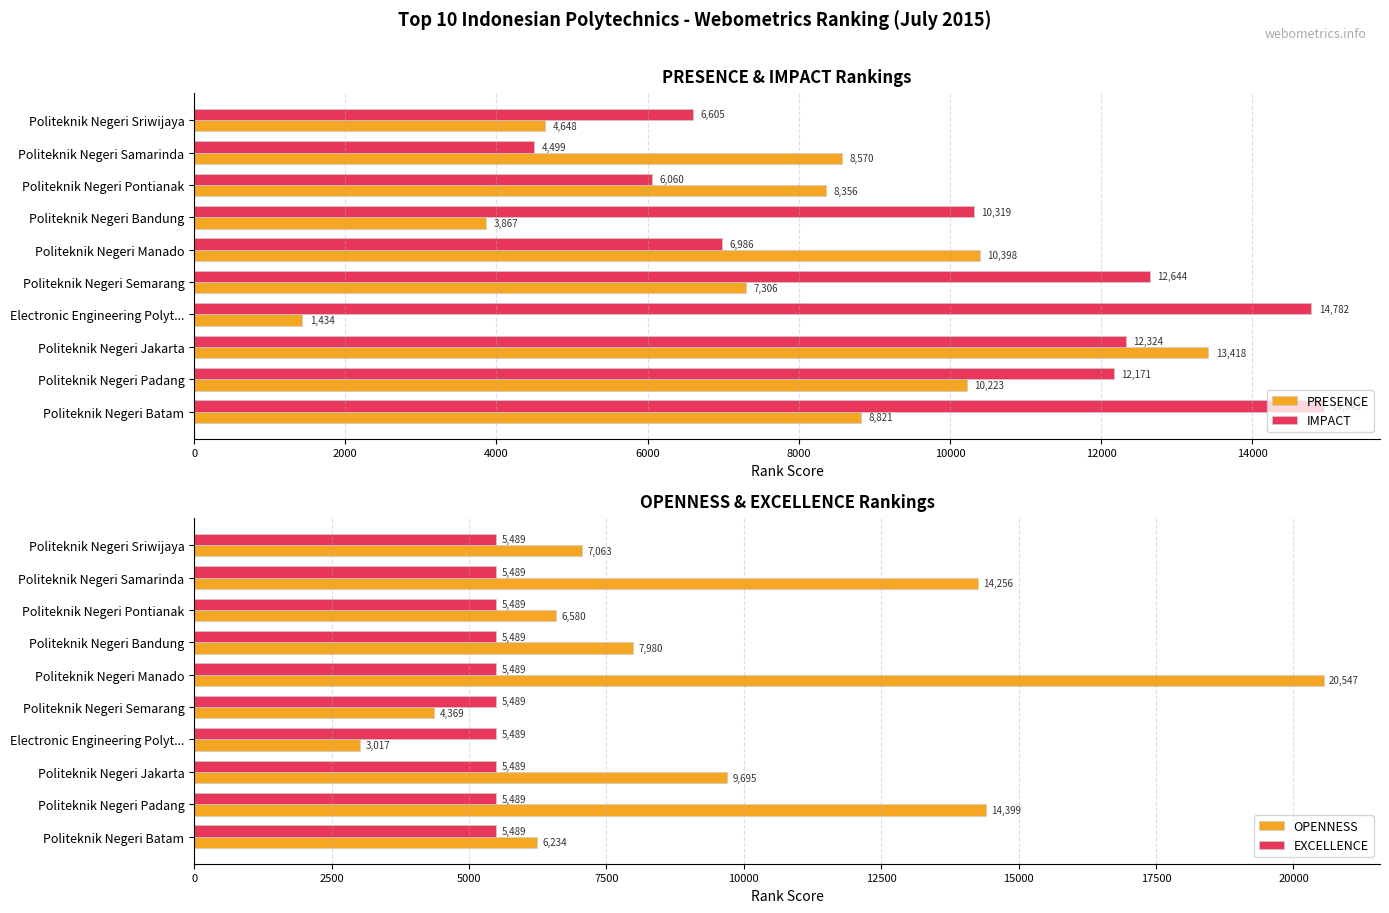

What is the lowest value of the IMPACT series?

4499